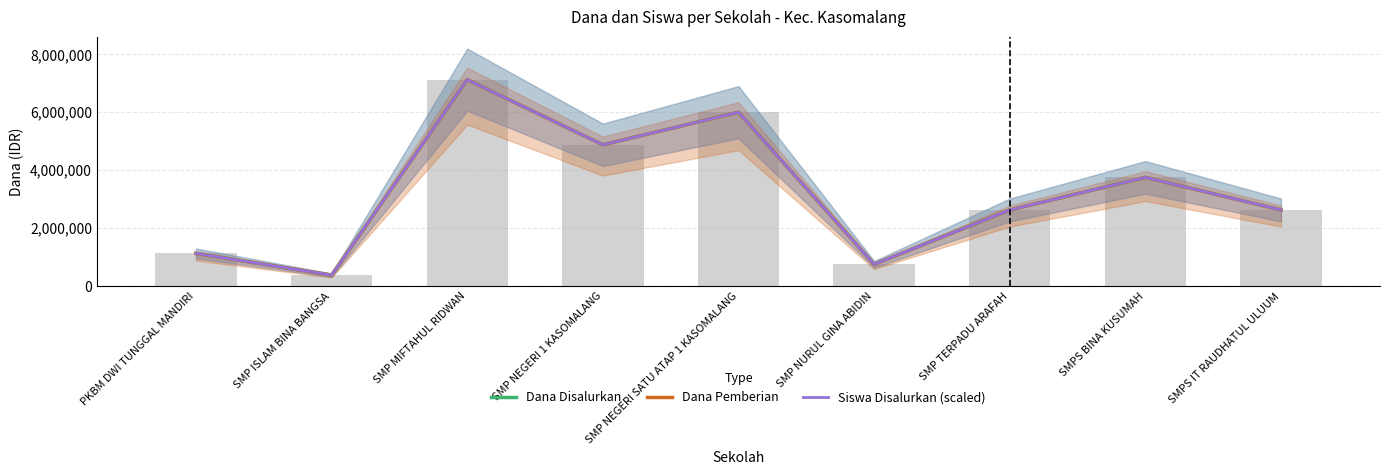

Is the value of Dana Disalurkan at SMPS BINA KUSUMAH greater than the value of Siswa Disalurkan (scaled) at SMP MIFTAHUL RIDWAN?

No